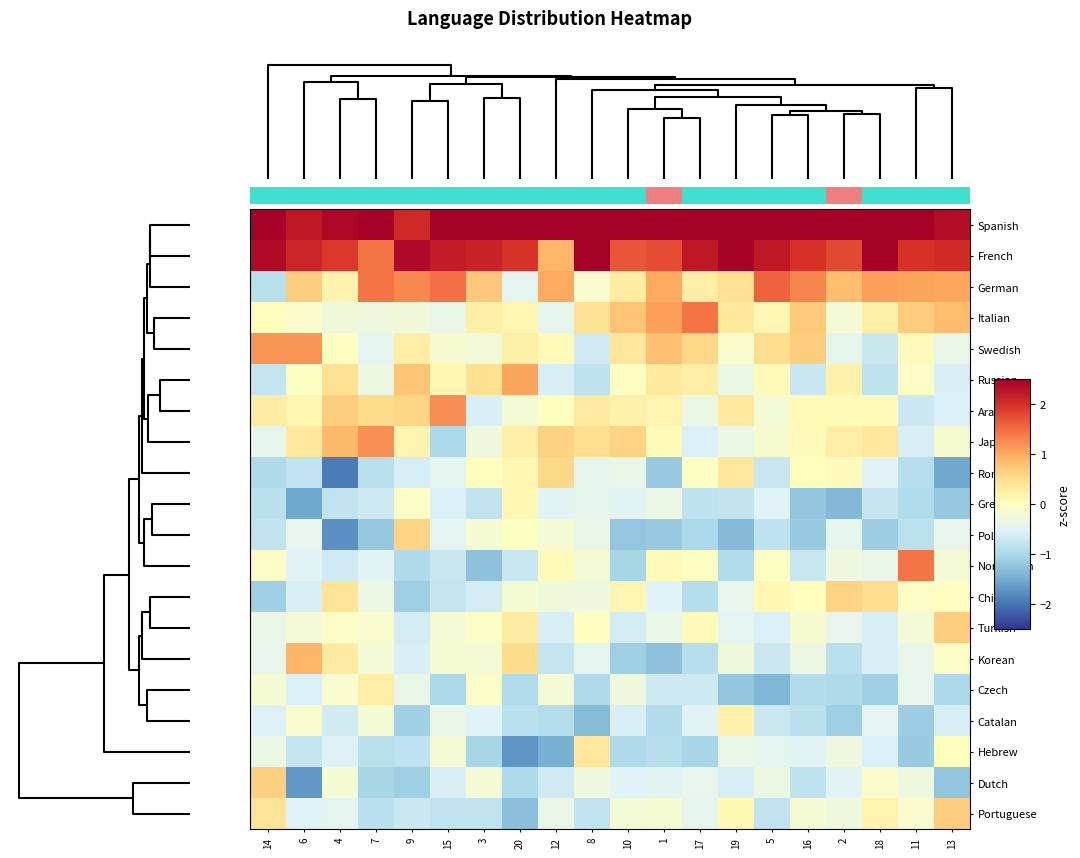

Reading left to right, transcribe all the data shown in this chart.

Spanish: 14=2.6	6=2.2	4=2.4	7=2.9	9=2.1	15=2.5	3=3.1	20=2.6	12=3.5	8=2.7	10=3.1	1=2.6	17=2.6	19=2.6	5=2.6	16=2.6	2=3.1	18=2.5	11=2.5	13=2.4
French: 14=2.4	6=2.1	4=1.9	7=1.4	9=2.4	15=2.2	3=2.1	20=2.0	12=0.9	8=2.6	10=1.7	1=1.7	17=2.2	19=2.5	5=2.2	16=2.0	2=1.8	18=2.5	11=2.0	13=2.0
German: 14=-0.9	6=0.7	4=0.2	7=1.4	9=1.3	15=1.5	3=0.7	20=-0.4	12=1.0	8=-0.1	10=0.3	1=1.0	17=0.3	19=0.5	5=1.6	16=1.3	2=0.8	18=1.1	11=1.1	13=1.1
Italian: 14=0.0	6=-0.1	4=-0.2	7=-0.3	9=-0.3	15=-0.4	3=0.2	20=0.1	12=-0.4	8=0.4	10=0.8	1=1.1	17=1.4	19=0.4	5=0.1	16=0.7	2=-0.2	18=0.2	11=0.7	13=0.9
Swedish: 14=1.2	6=1.2	4=-0.0	7=-0.4	9=0.3	15=-0.2	3=-0.2	20=0.2	12=0.1	8=-0.7	10=0.4	1=0.8	17=0.6	19=-0.1	5=0.5	16=0.7	2=-0.4	18=-0.7	11=0.1	13=-0.3
Russian: 14=-0.7	6=-0.0	4=0.5	7=-0.3	9=0.8	15=0.1	3=0.5	20=1.1	12=-0.6	8=-0.8	10=-0.0	1=0.3	17=0.3	19=-0.3	5=0.1	16=-0.7	2=0.2	18=-0.8	11=-0.0	13=-0.6
Arabic: 14=0.3	6=0.1	4=0.7	7=0.5	9=0.6	15=1.2	3=-0.6	20=-0.2	12=-0.0	8=0.3	10=0.2	1=0.2	17=-0.3	19=0.3	5=-0.2	16=0.1	2=0.1	18=0.1	11=-0.7	13=-0.5
Japanese: 14=-0.4	6=0.4	4=0.9	7=1.2	9=0.2	15=-1.0	3=-0.3	20=0.2	12=0.6	8=0.5	10=0.6	1=0.1	17=-0.5	19=-0.3	5=-0.1	16=0.0	2=0.3	18=0.4	11=-0.6	13=-0.1
Romanian: 14=-1.0	6=-0.8	4=-1.9	7=-0.9	9=-0.6	15=-0.4	3=0.0	20=0.1	12=0.6	8=-0.4	10=-0.3	1=-1.2	17=-0.0	19=0.4	5=-0.7	16=0.0	2=0.0	18=-0.5	11=-0.9	13=-1.5
Greek: 14=-0.9	6=-1.5	4=-0.8	7=-0.7	9=-0.0	15=-0.5	3=-0.8	20=0.1	12=-0.5	8=-0.4	10=-0.5	1=-0.3	17=-0.8	19=-0.8	5=-0.5	16=-1.2	2=-1.4	18=-0.7	11=-0.9	13=-1.2
Polish: 14=-0.8	6=-0.4	4=-1.7	7=-1.2	9=0.6	15=-0.4	3=-0.2	20=-0.0	12=-0.2	8=-0.4	10=-1.2	1=-1.2	17=-1.0	19=-1.3	5=-0.8	16=-1.2	2=-0.4	18=-1.1	11=-0.8	13=-0.4
Norwegian: 14=-0.1	6=-0.5	4=-0.6	7=-0.5	9=-1.0	15=-0.7	3=-1.3	20=-0.7	12=0.1	8=-0.2	10=-1.0	1=0.1	17=-0.0	19=-1.0	5=-0.0	16=-0.7	2=-0.3	18=-0.3	11=1.4	13=-0.2
Chinese: 14=-1.1	6=-0.6	4=0.4	7=-0.3	9=-1.1	15=-0.7	3=-0.6	20=-0.2	12=-0.3	8=-0.3	10=0.1	1=-0.5	17=-0.9	19=-0.4	5=0.1	16=0.0	2=0.6	18=0.5	11=-0.0	13=-0.0
Turkish: 14=-0.3	6=-0.2	4=-0.1	7=-0.1	9=-0.6	15=-0.2	3=-0.1	20=0.3	12=-0.6	8=-0.0	10=-0.6	1=-0.4	17=0.0	19=-0.4	5=-0.5	16=-0.1	2=-0.4	18=-0.6	11=-0.2	13=0.7
Korean: 14=-0.4	6=0.9	4=0.3	7=-0.2	9=-0.6	15=-0.2	3=-0.2	20=0.5	12=-0.8	8=-0.4	10=-1.1	1=-1.3	17=-0.9	19=-0.3	5=-0.7	16=-0.3	2=-0.8	18=-0.6	11=-0.4	13=-0.1
Czech: 14=-0.2	6=-0.5	4=-0.1	7=0.3	9=-0.3	15=-1.0	3=-0.1	20=-1.0	12=-0.2	8=-1.0	10=-0.3	1=-0.7	17=-0.7	19=-1.2	5=-1.4	16=-0.9	2=-1.0	18=-1.1	11=-0.4	13=-1.0
Catalan: 14=-0.5	6=-0.1	4=-0.6	7=-0.2	9=-1.1	15=-0.3	3=-0.5	20=-0.9	12=-0.9	8=-1.3	10=-0.6	1=-0.9	17=-0.5	19=0.2	5=-0.7	16=-0.9	2=-1.1	18=-0.4	11=-1.1	13=-0.6
Hebrew: 14=-0.3	6=-0.8	4=-0.5	7=-0.9	9=-0.8	15=-0.2	3=-1.0	20=-1.7	12=-1.5	8=0.4	10=-1.0	1=-0.9	17=-1.0	19=-0.4	5=-0.4	16=-0.5	2=-0.3	18=-0.5	11=-1.2	13=0.0
Dutch: 14=0.6	6=-1.7	4=-0.2	7=-1.0	9=-1.1	15=-0.5	3=-0.2	20=-1.0	12=-0.7	8=-0.3	10=-0.5	1=-0.5	17=-0.4	19=-0.6	5=-0.3	16=-0.8	2=-0.5	18=-0.1	11=-0.3	13=-1.2
Portuguese: 14=0.4	6=-0.5	4=-0.4	7=-0.8	9=-0.7	15=-0.8	3=-0.8	20=-1.3	12=-0.3	8=-0.8	10=-0.2	1=-0.2	17=-0.4	19=0.1	5=-0.8	16=-0.2	2=-0.3	18=0.2	11=-0.1	13=0.7